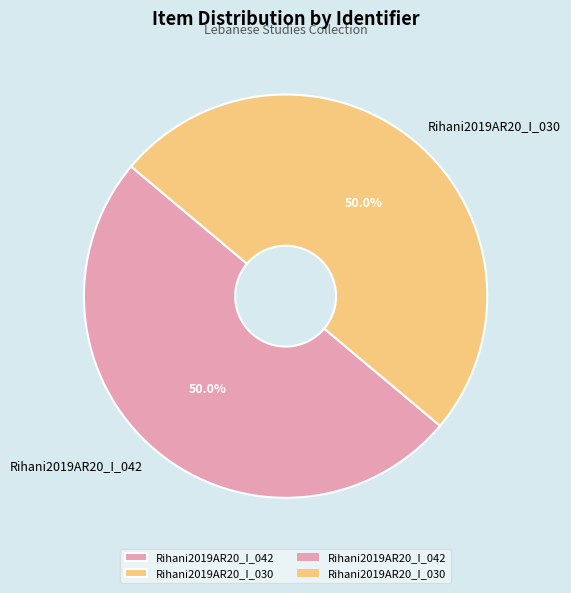

What percentage is NOT represented by Rihani2019AR20_I_030?

50.0%